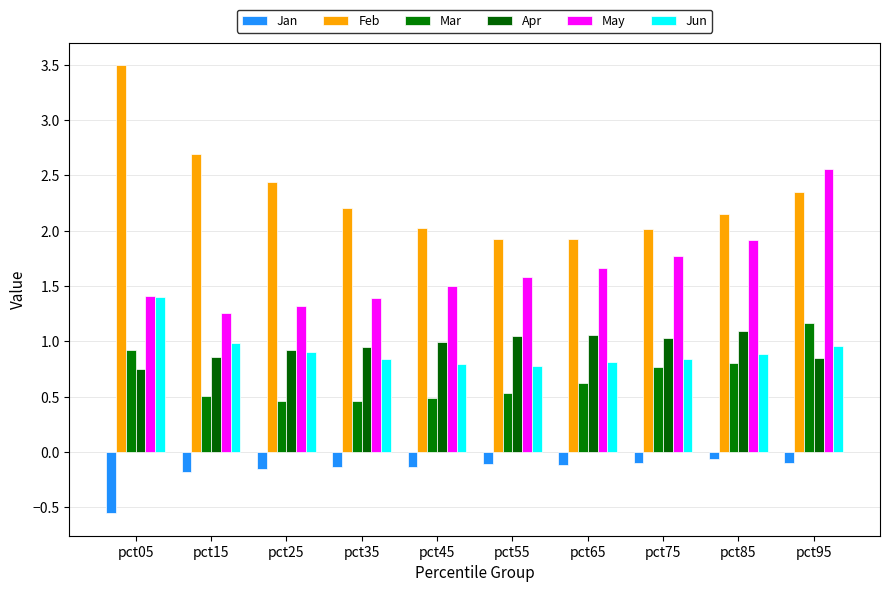

What is the value of the Jan bar at the 1st from the left?

-0.6